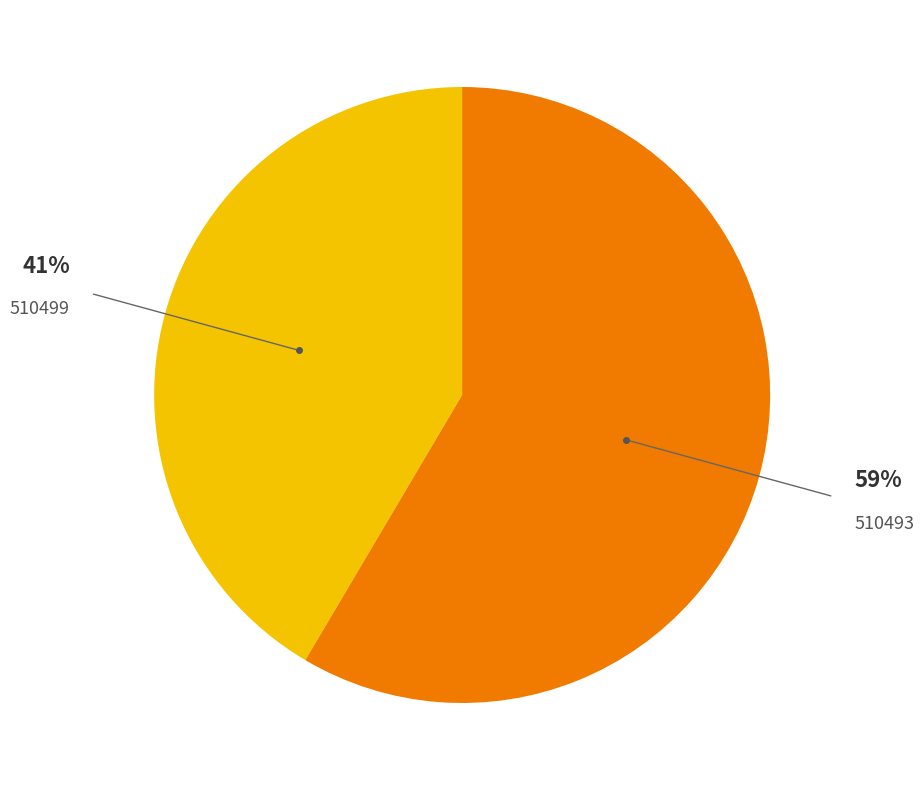

Is there a majority slice in this chart?

Yes